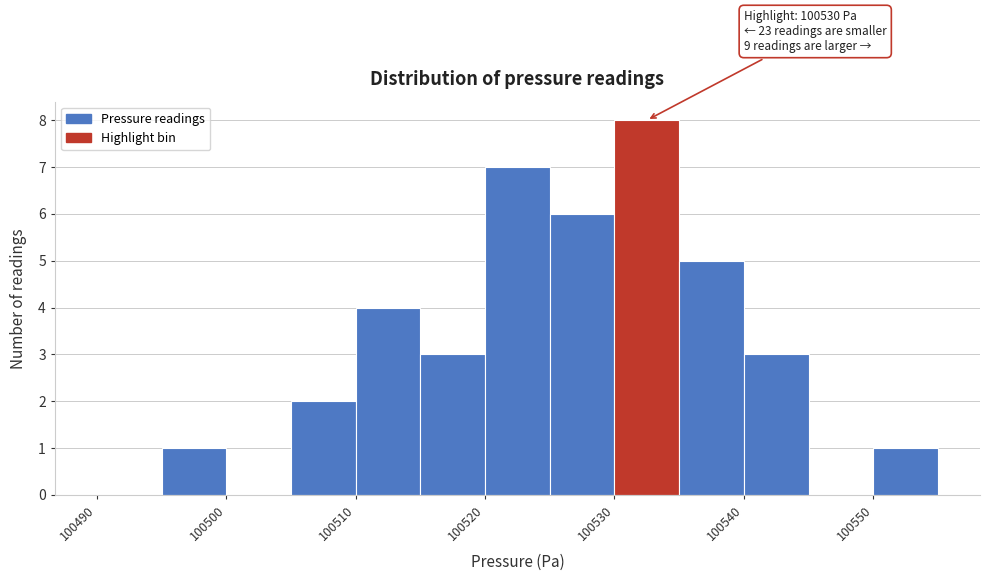

Over which range of the x-axis is the bar tallest?

100530 to 100535